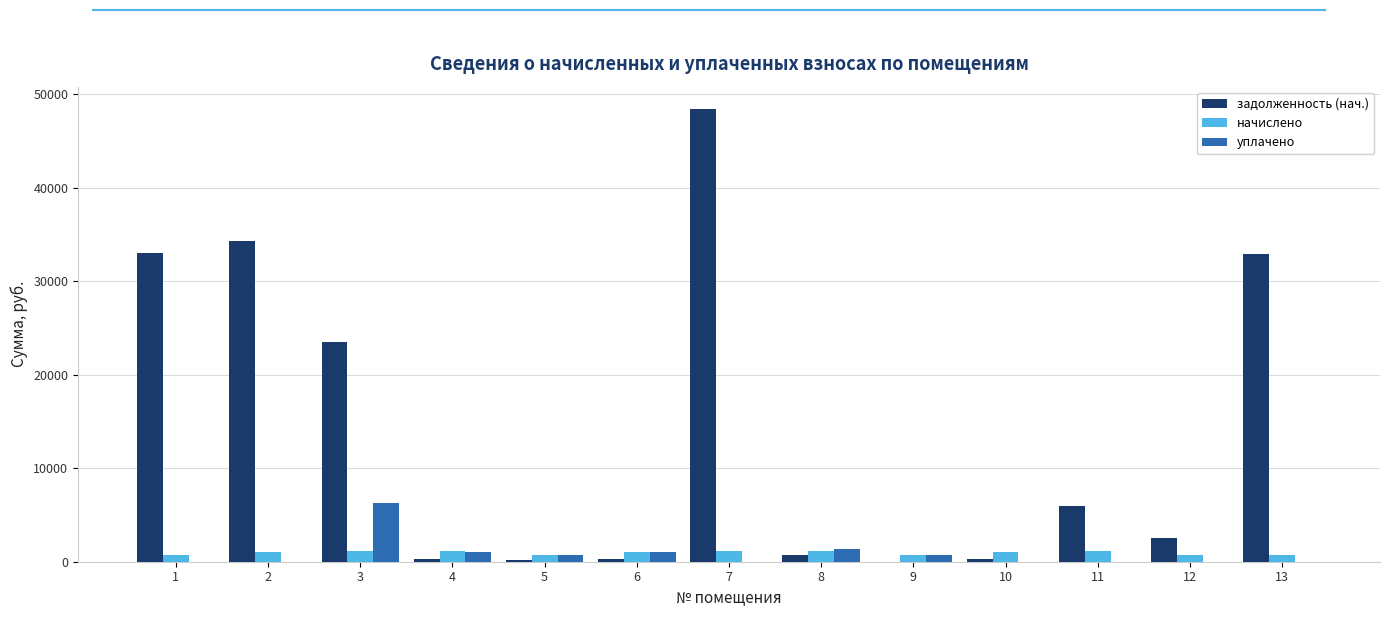

What is the maximum value shown in the chart?

48374.3